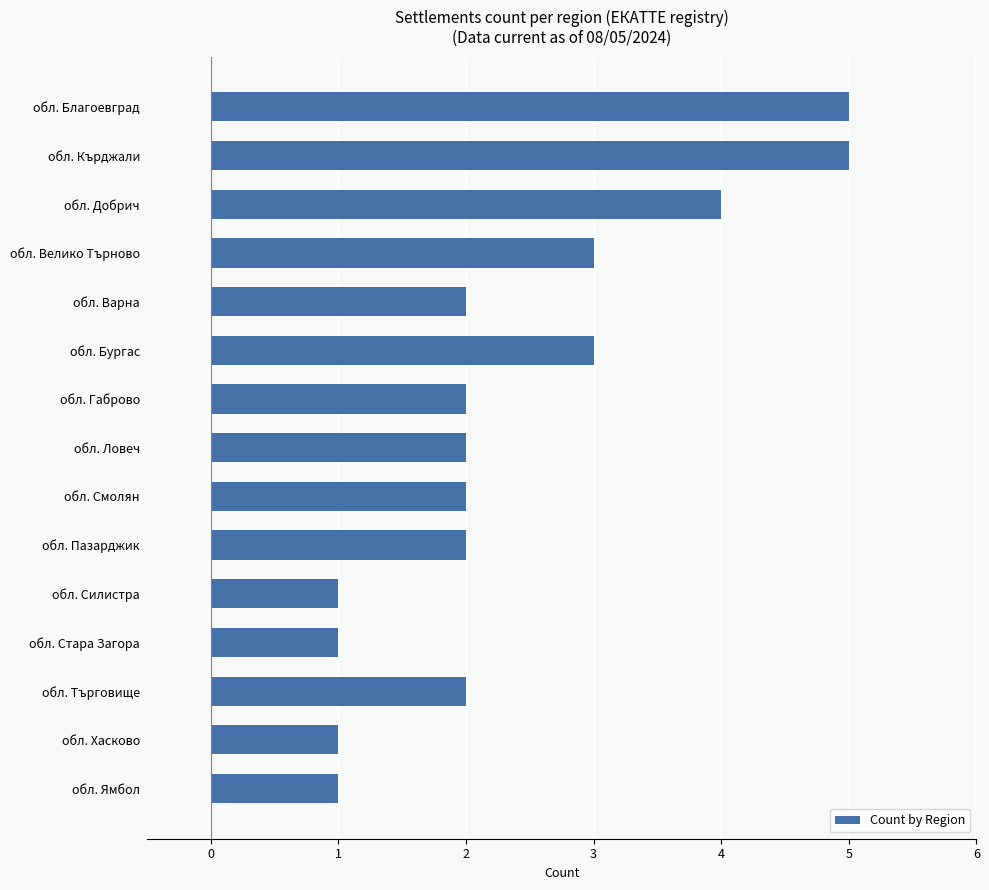

Read the value at обл. Кърджали.

5